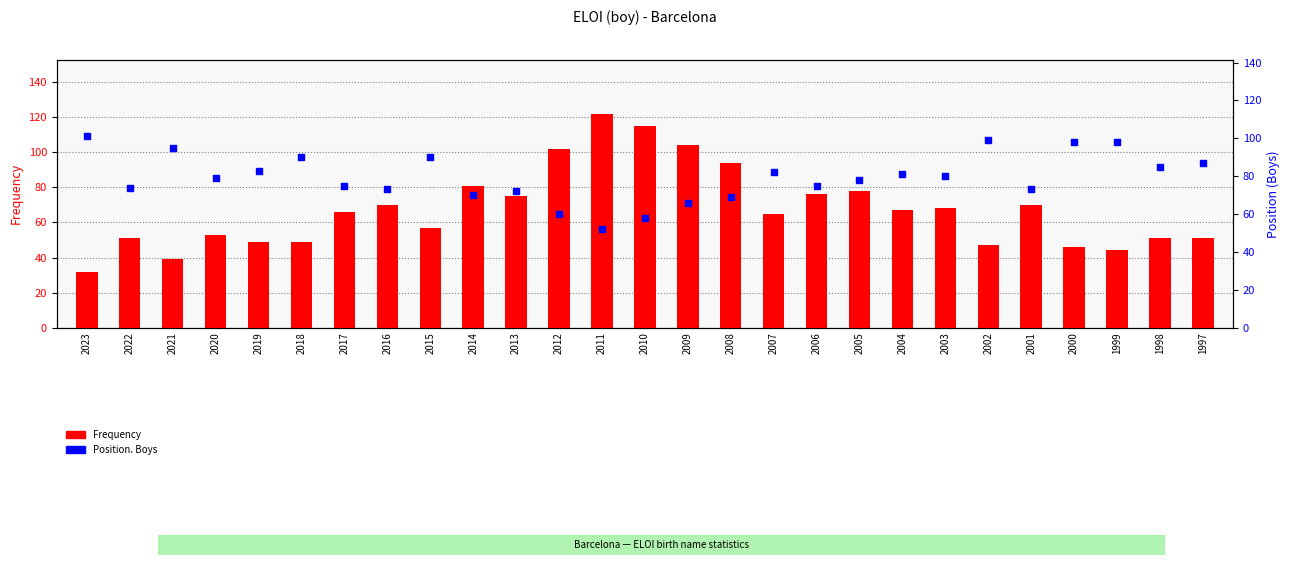

Which series has the largest total across all categories?

Position. Boys